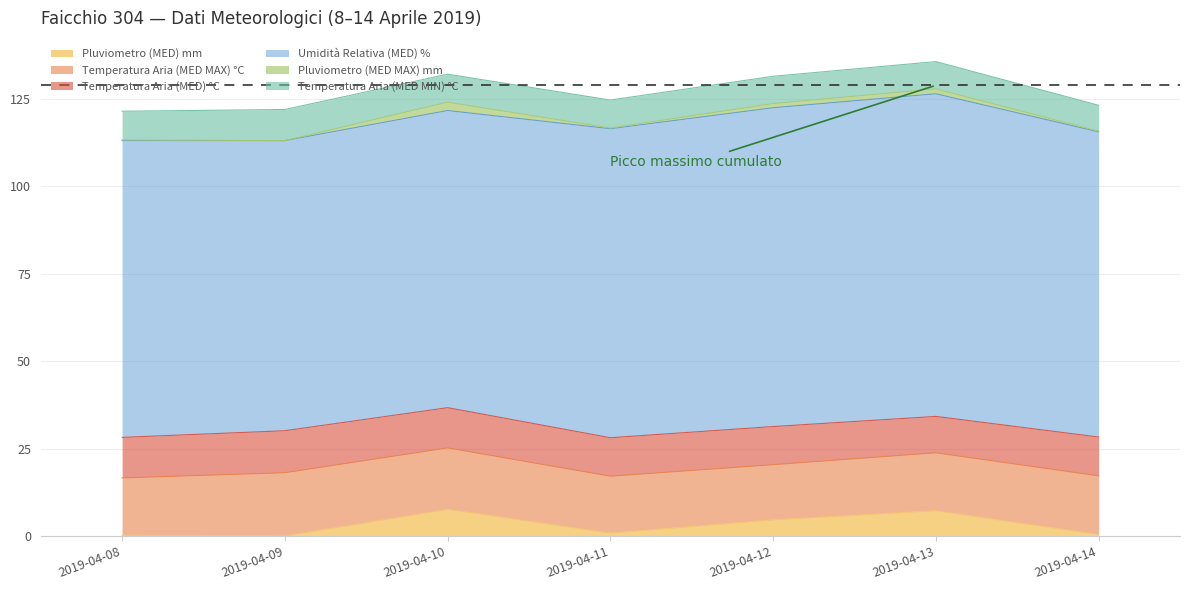

Between 2019-04-14 and 2019-04-09, which is larger?

2019-04-14